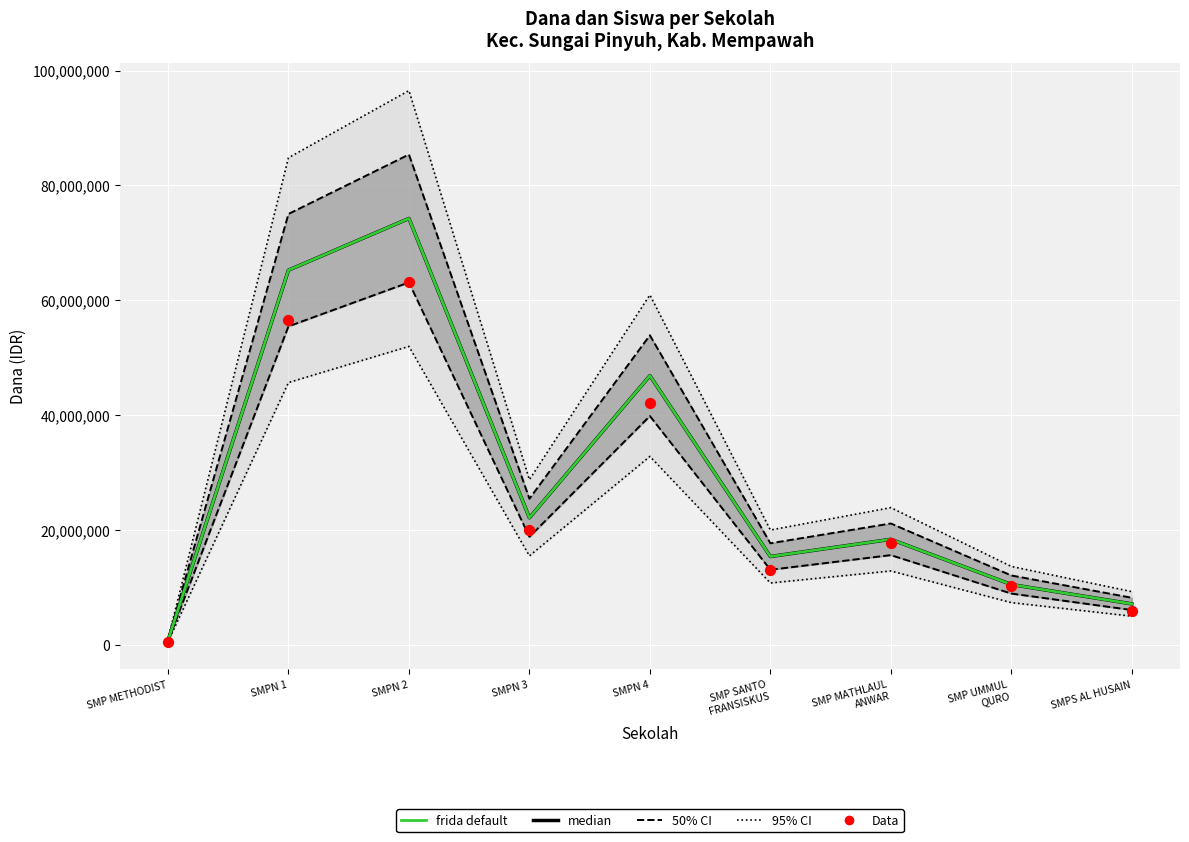

What are all the series names shown in the legend?

95% CI, 50% CI, median, frida default, Data